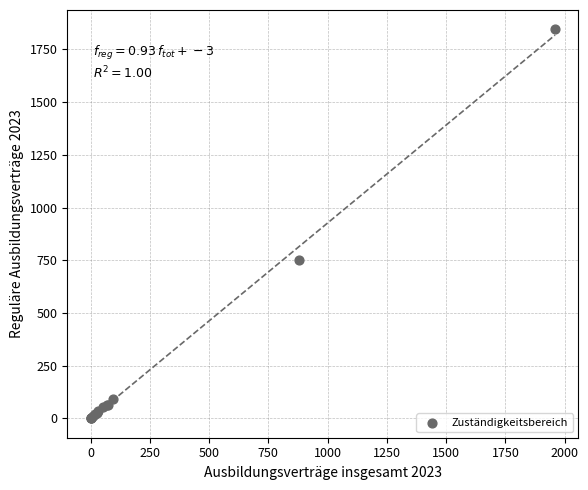

What Y value in the scatter plot is closest to 922?

753